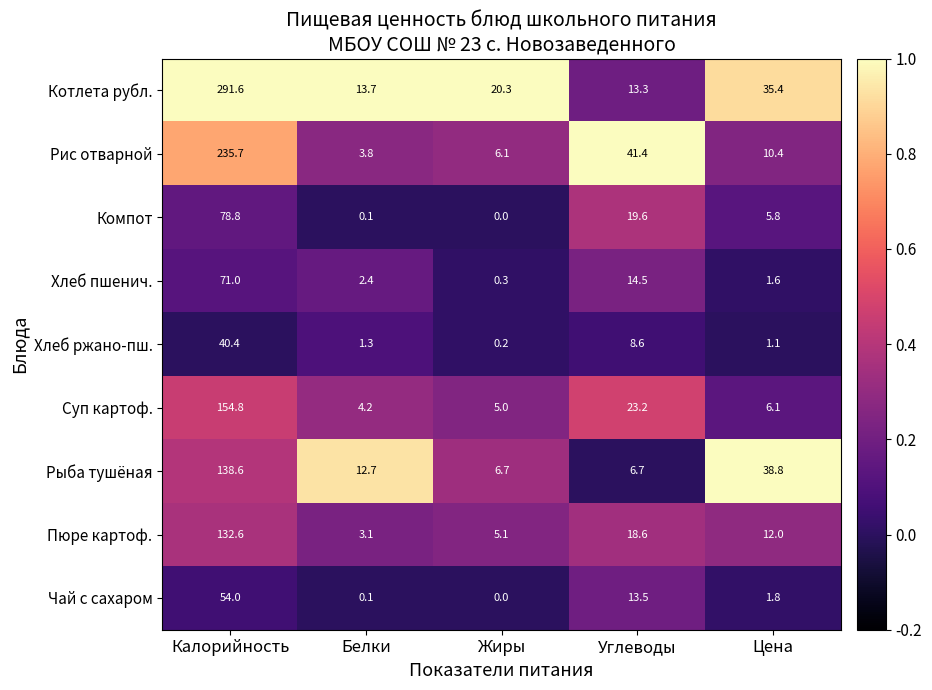

Which category has the highest value across all series?

Калорийность